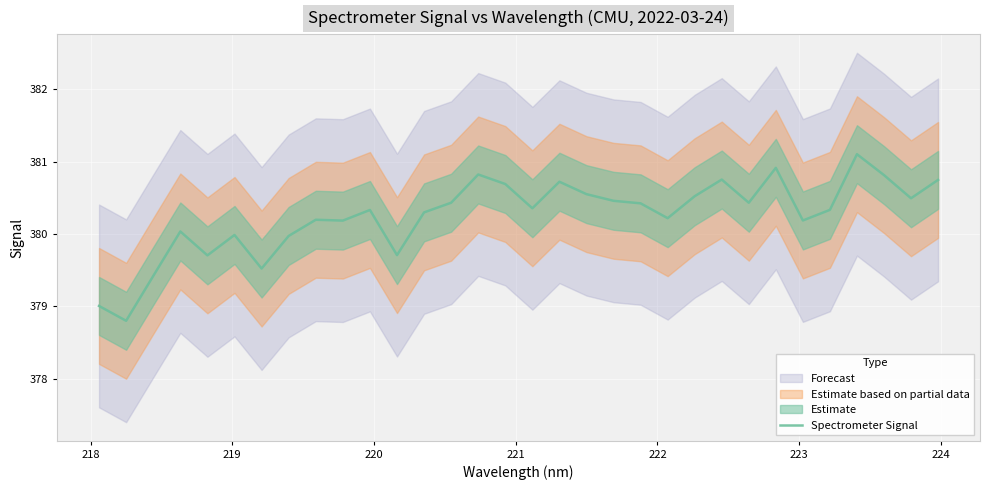

What is the greatest value displayed?

381.1